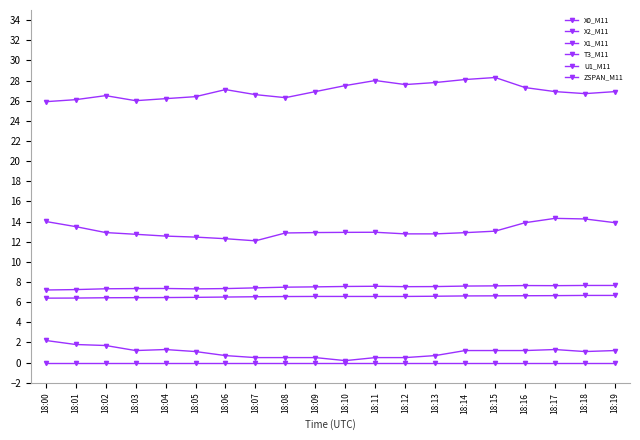

How many lines are shown in the chart?

6